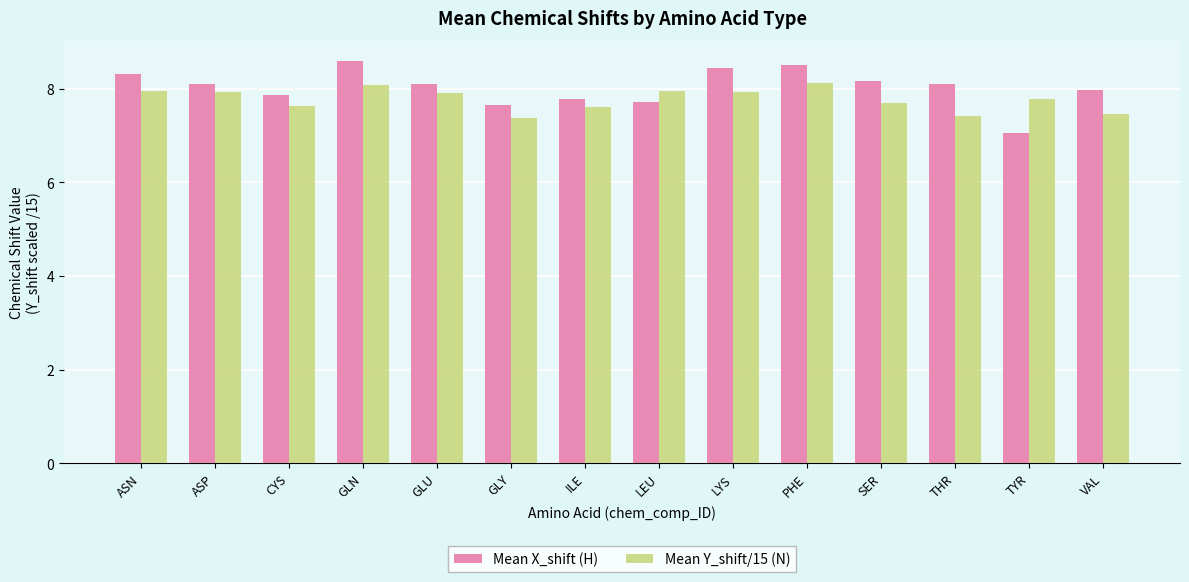

Is it true that Mean Y_shift/15 (N) equals 7.9 at ASP?

True